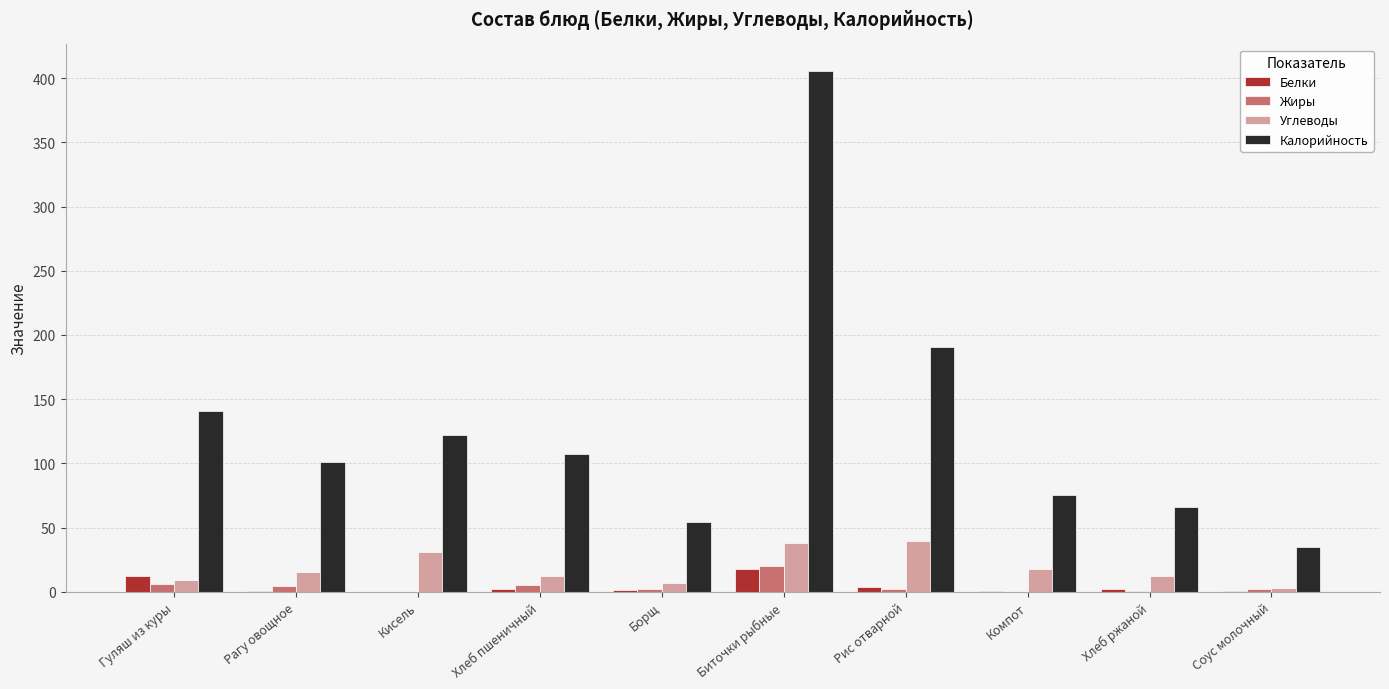

What is the maximum value for Углеводы?

39.2